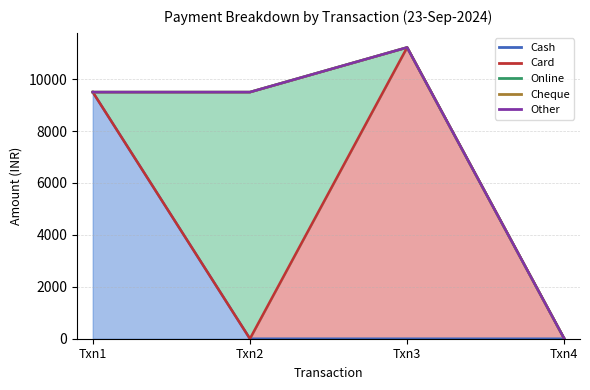

The value of Cash at Cheque is 3390. True or false?

False